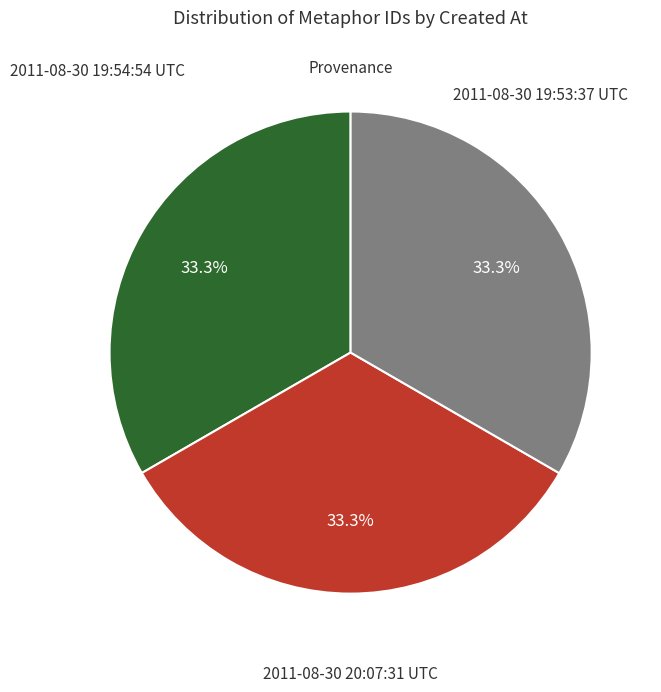

Is there a majority slice in this chart?

No